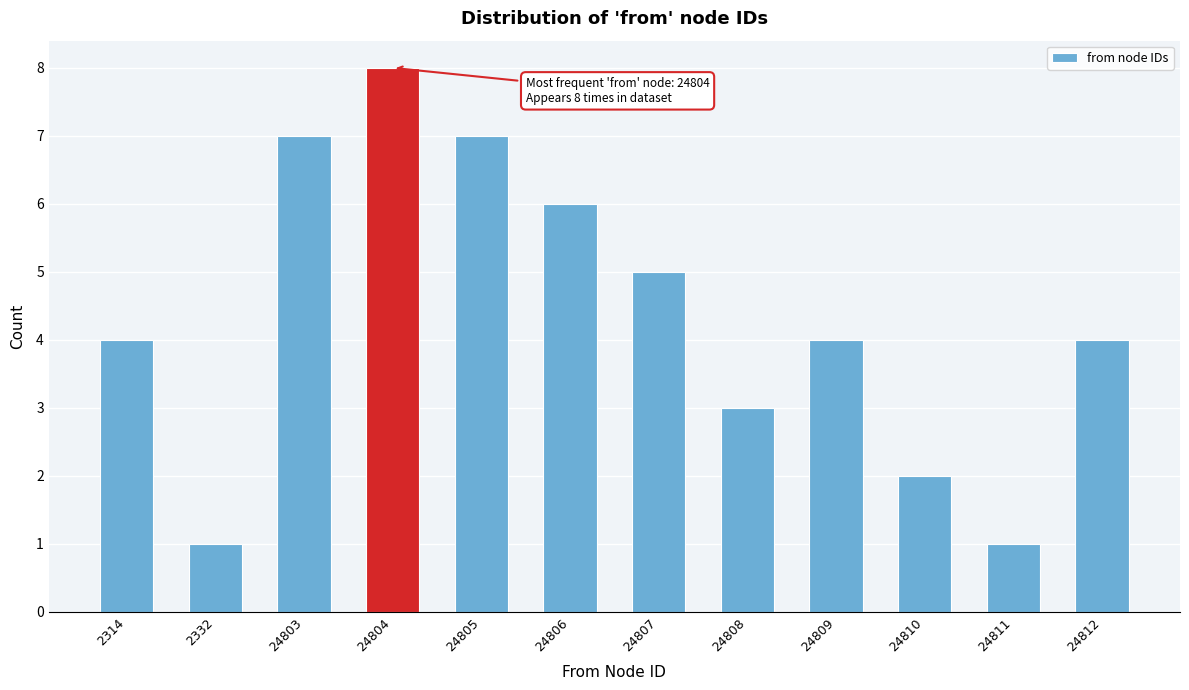

Reading left to right, transcribe all the data shown in this chart.

2314=4	2332=1	24803=7	24804=8	24805=7	24806=6	24807=5	24808=3	24809=4	24810=2	24811=1	24812=4